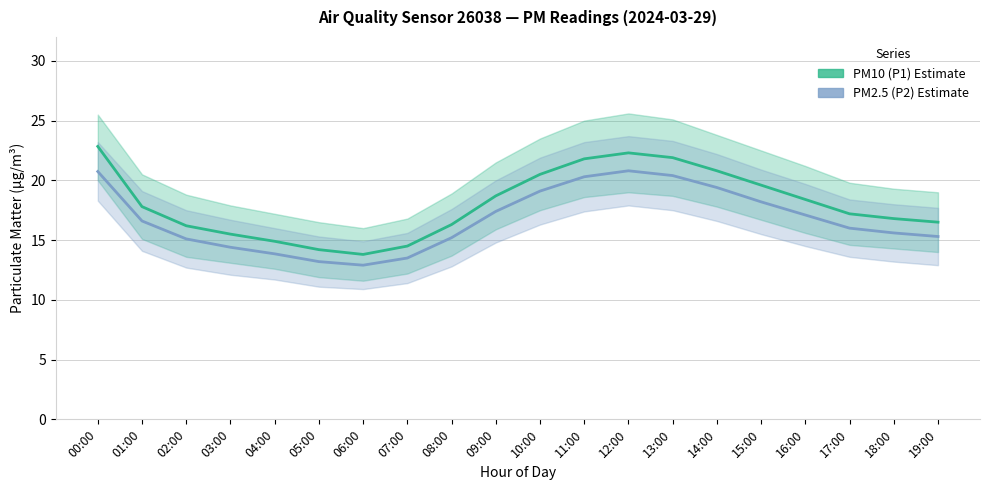

Where does the PM2.5 (P2) Estimate series first go above 16?

00:00